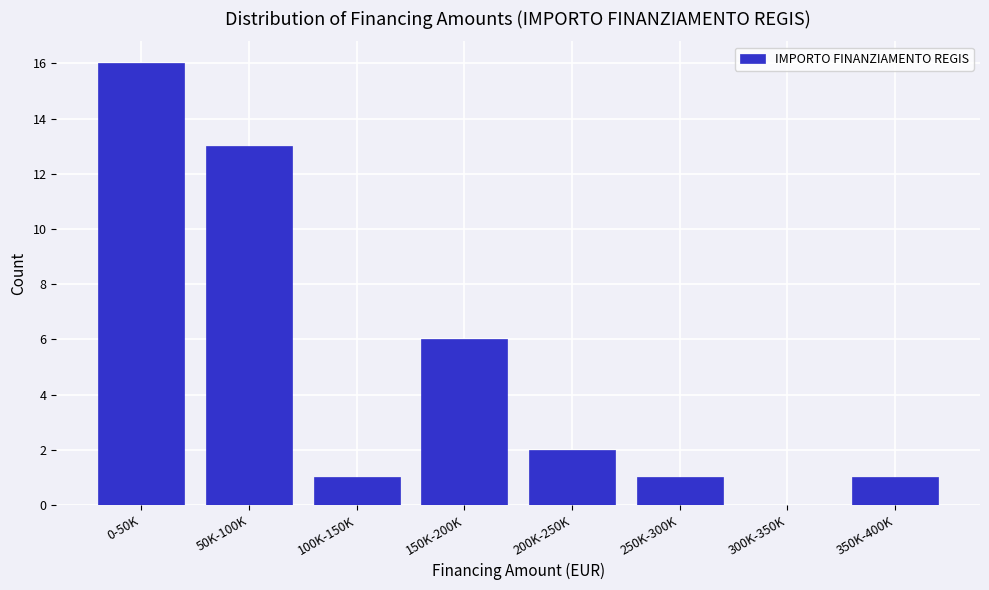

Reading left to right, extract all data points from this chart.

0-50K=16	50K-100K=13	100K-150K=1	150K-200K=6	200K-250K=2	250K-300K=1	300K-350K=0	350K-400K=1